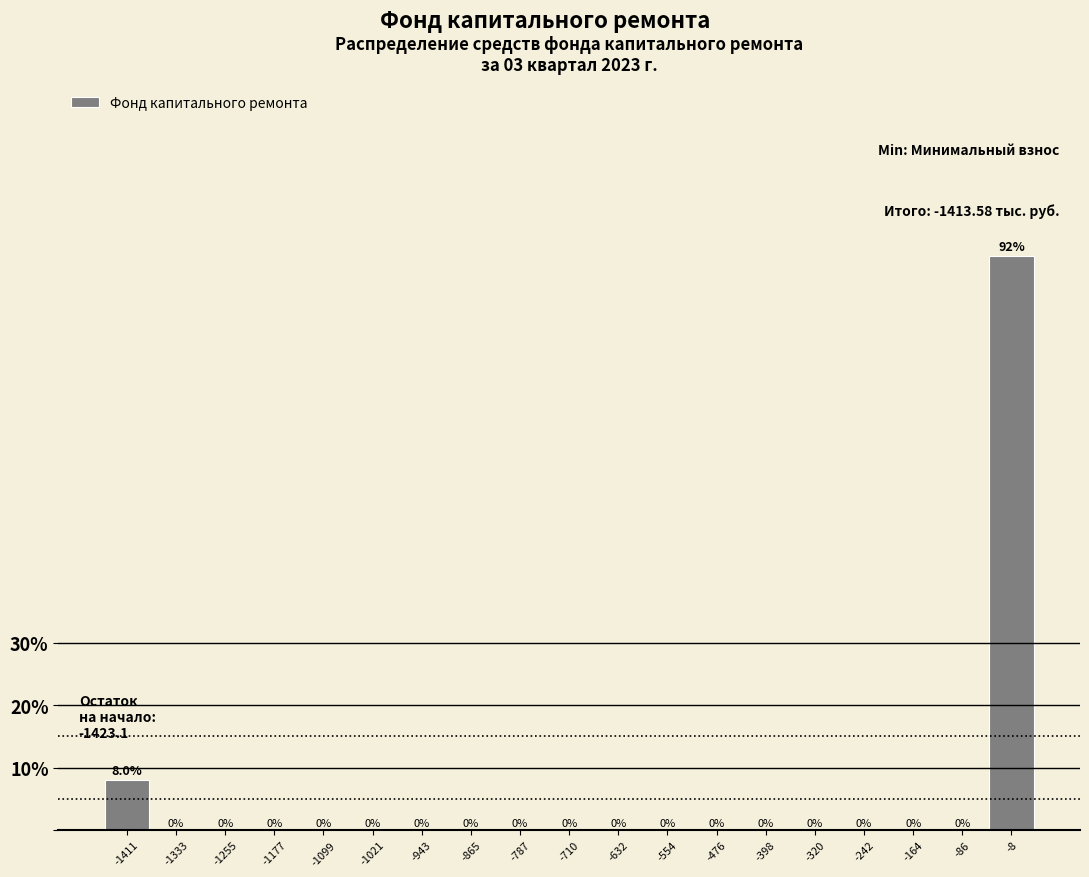

Reading left to right, list every bar in this chart as the range it spans on the x-axis followed by its height. The bar edges are not printed on the chart, so give them approximately, as read against the axis.

-1450 to -1370: 8.0
-1370 to -1290: 0.0
-1290 to -1220: 0.0
-1220 to -1140: 0.0
-1140 to -1060: 0.0
-1060 to -980: 0.0
-980 to -900: 0.0
-900 to -830: 0.0
-830 to -750: 0.0
-750 to -670: 0.0
-670 to -590: 0.0
-590 to -520: 0.0
-520 to -440: 0.0
-440 to -360: 0.0
-360 to -280: 0.0
-280 to -200: 0.0
-200 to -130: 0.0
-130 to -50: 0.0
-50 to 30: 92.0